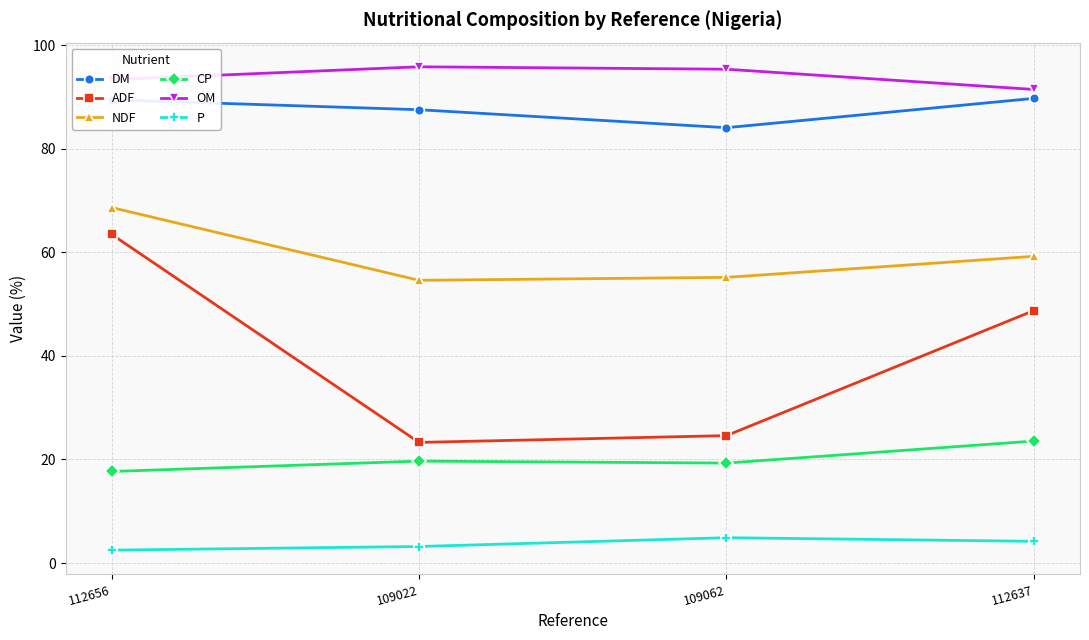

What is the maximum value for OM?

95.8